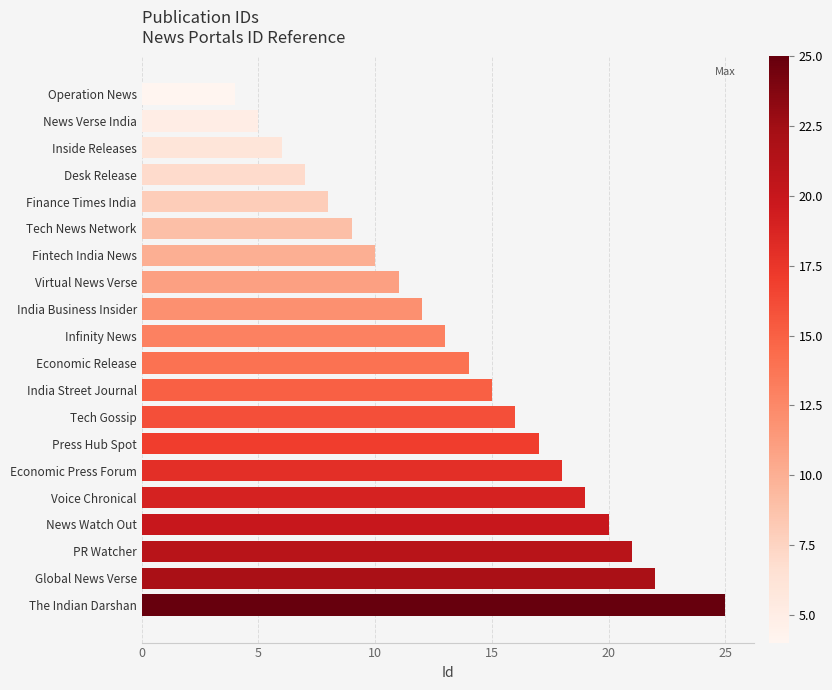

What is the approximate value at Fintech India News?

10